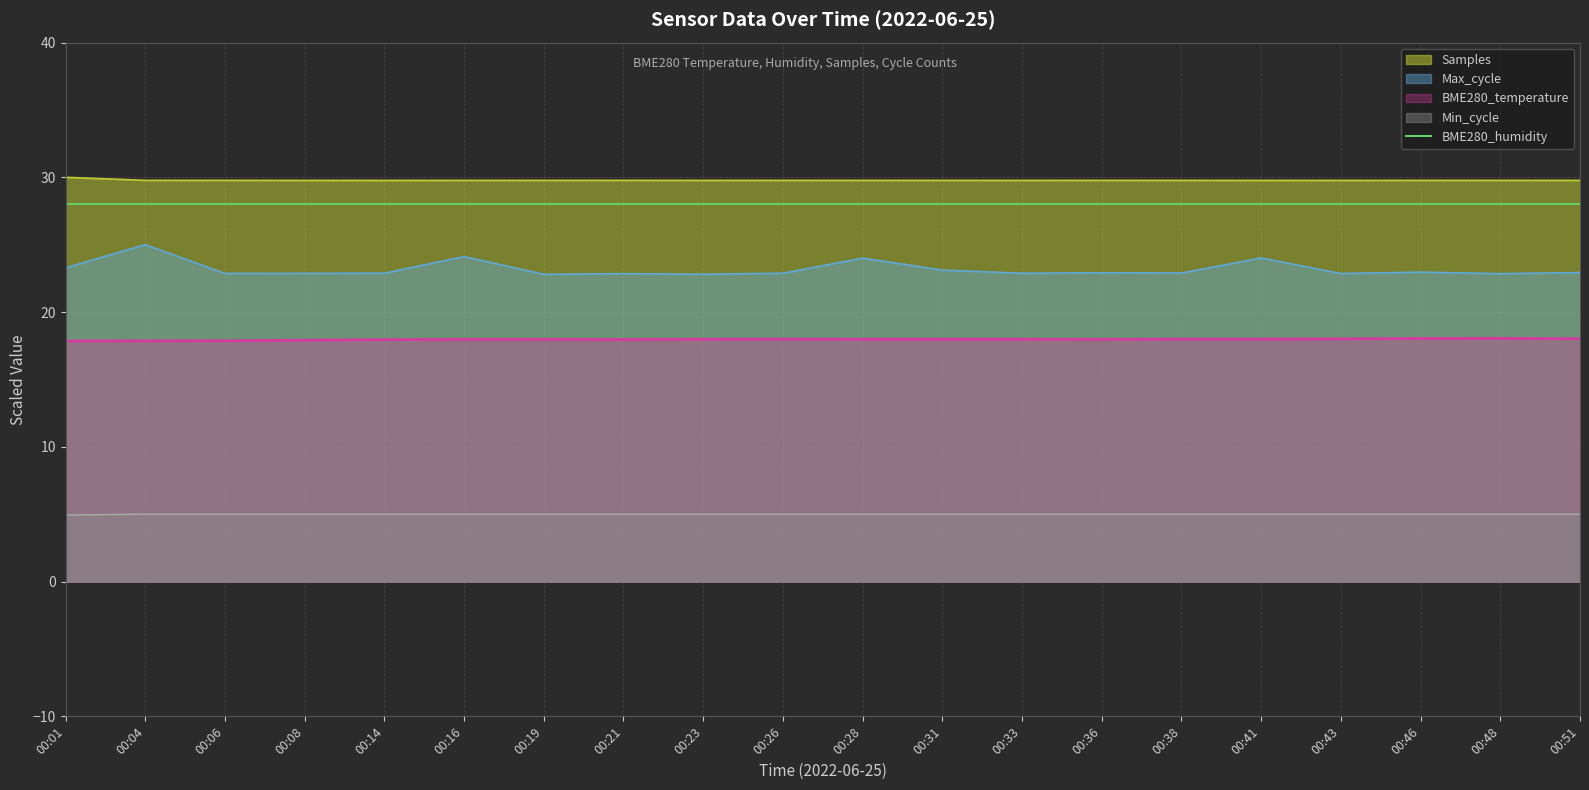

What is the highest value of the BME280_temperature series?

18.1